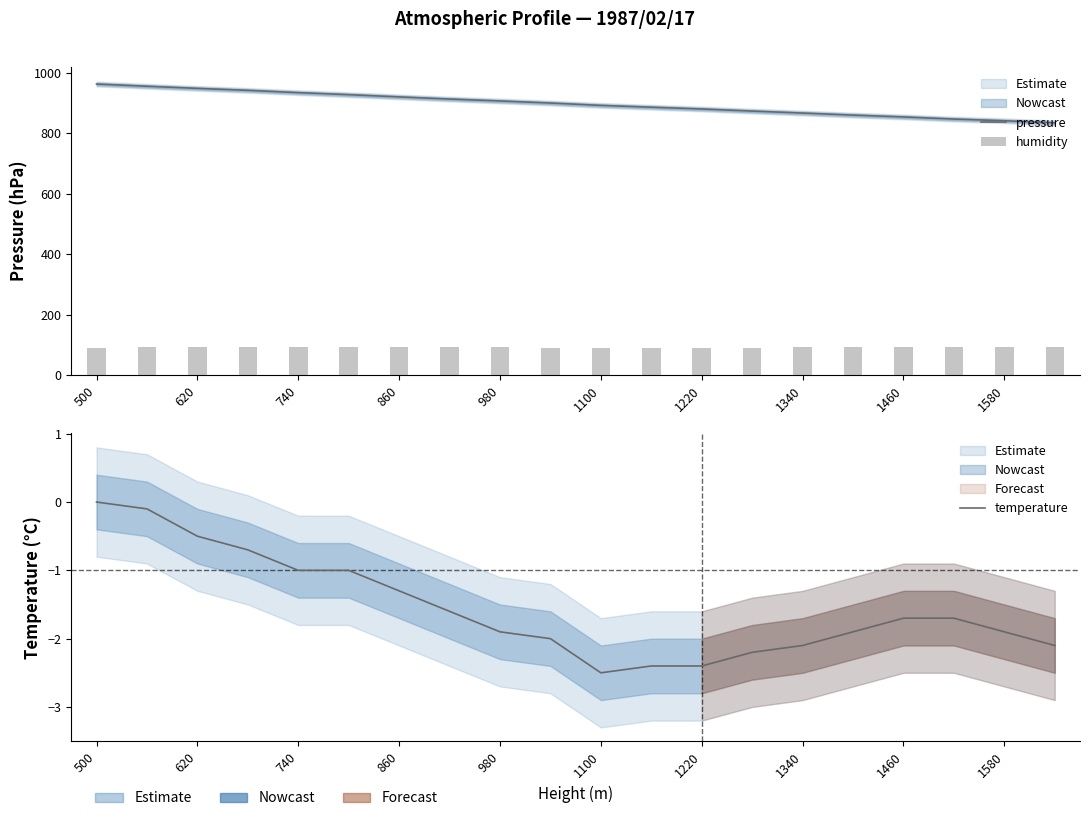

At which label does temperature reach its peak?

500